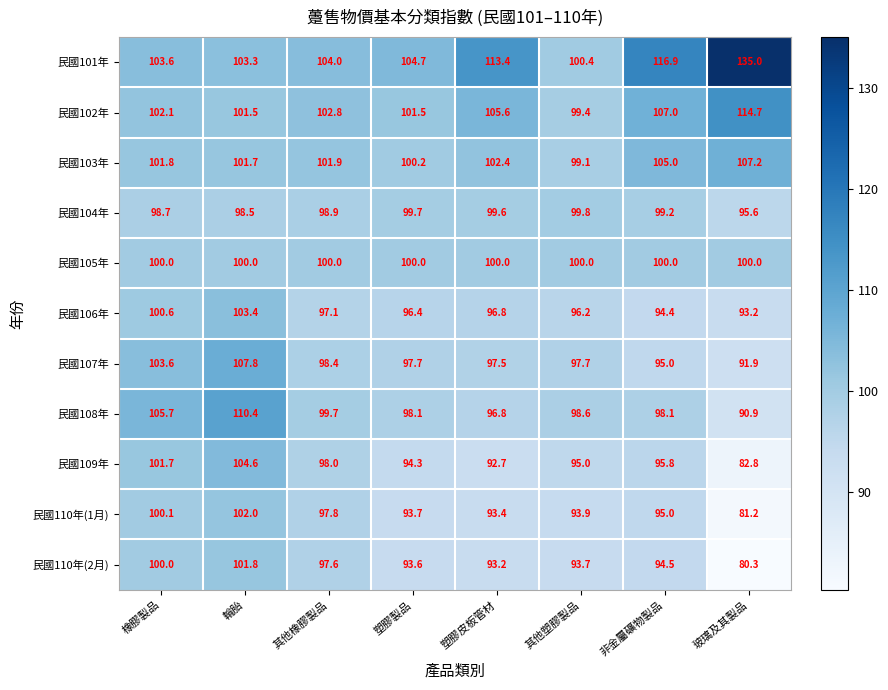

What value does the 民國110年(2月) series have at 輪胎?

101.8